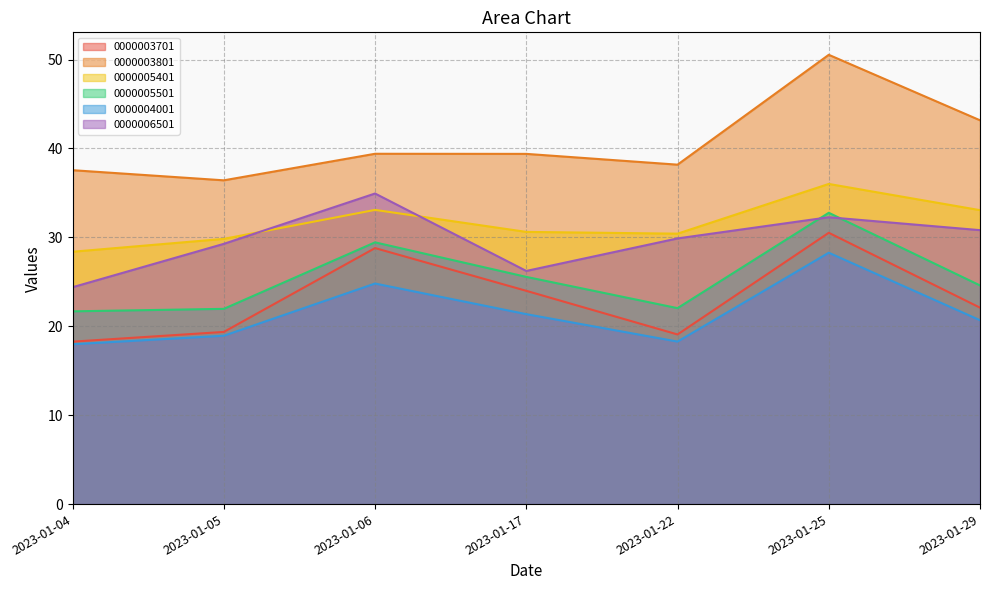

How many values in the 0000005501 series are below 24?

3